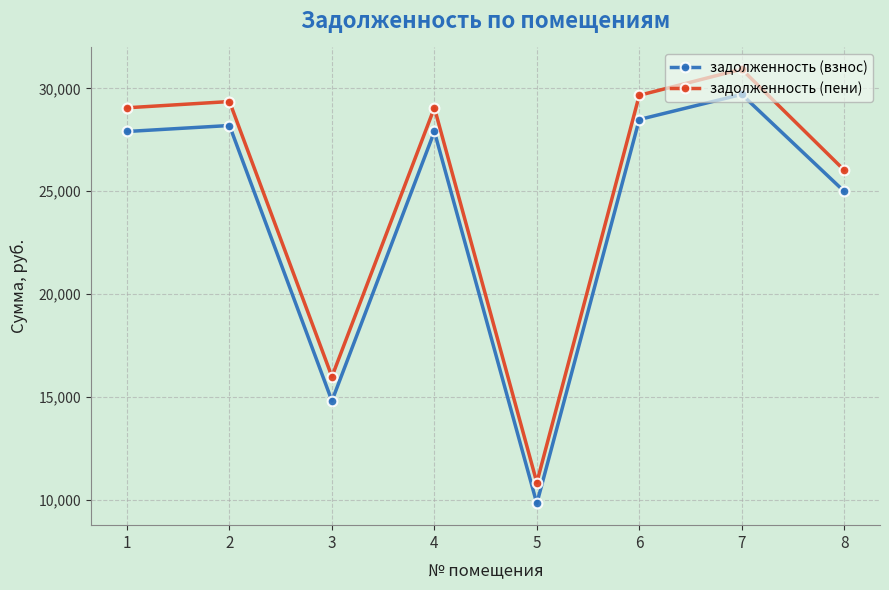

Is the value of задолженность (пени) at 5 greater than the value of задолженность (взнос) at 7?

No